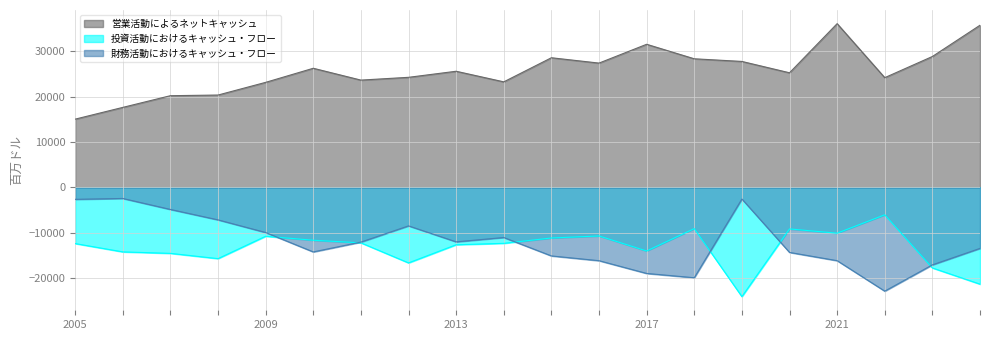

Rank the series by their maximum value, from lowest to highest.

投資活動におけるキャッシュ・フロー, 財務活動におけるキャッシュ・フロー, 営業活動によるネットキャッシュ